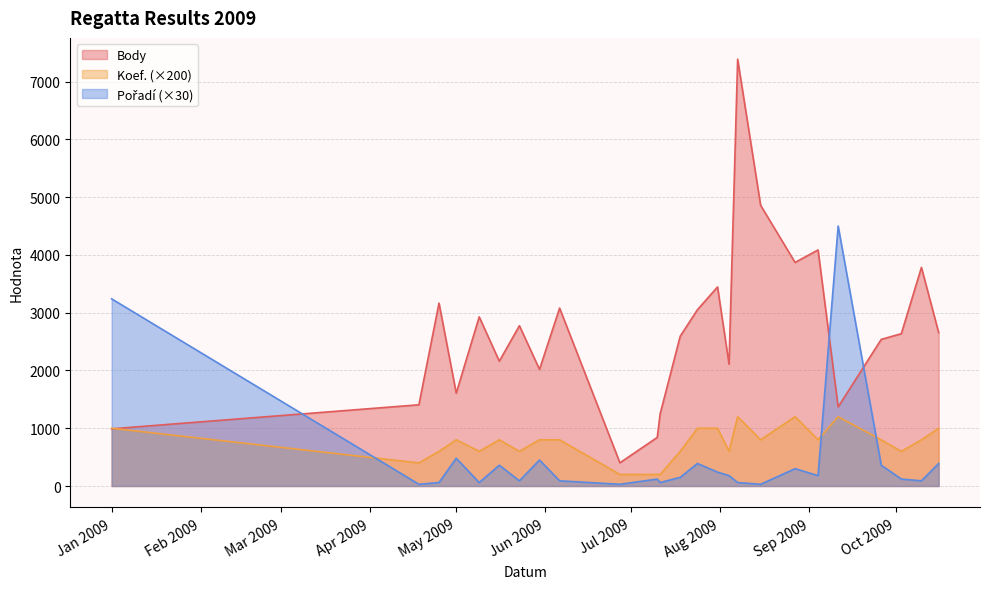

What is the value of the Koef. point at the 8th from the left?

800